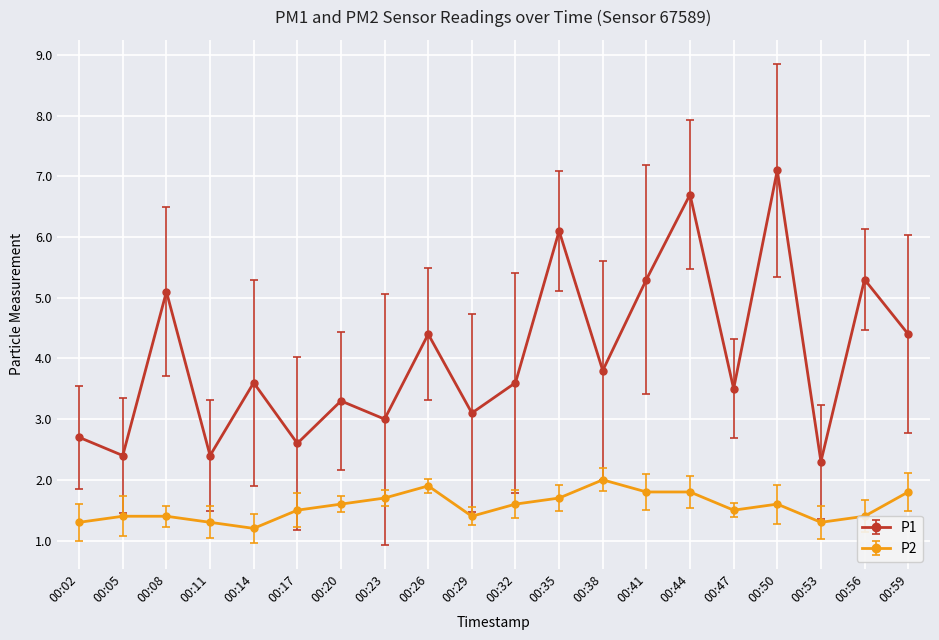

True or false: P1 and P2 intersect in this chart.

False